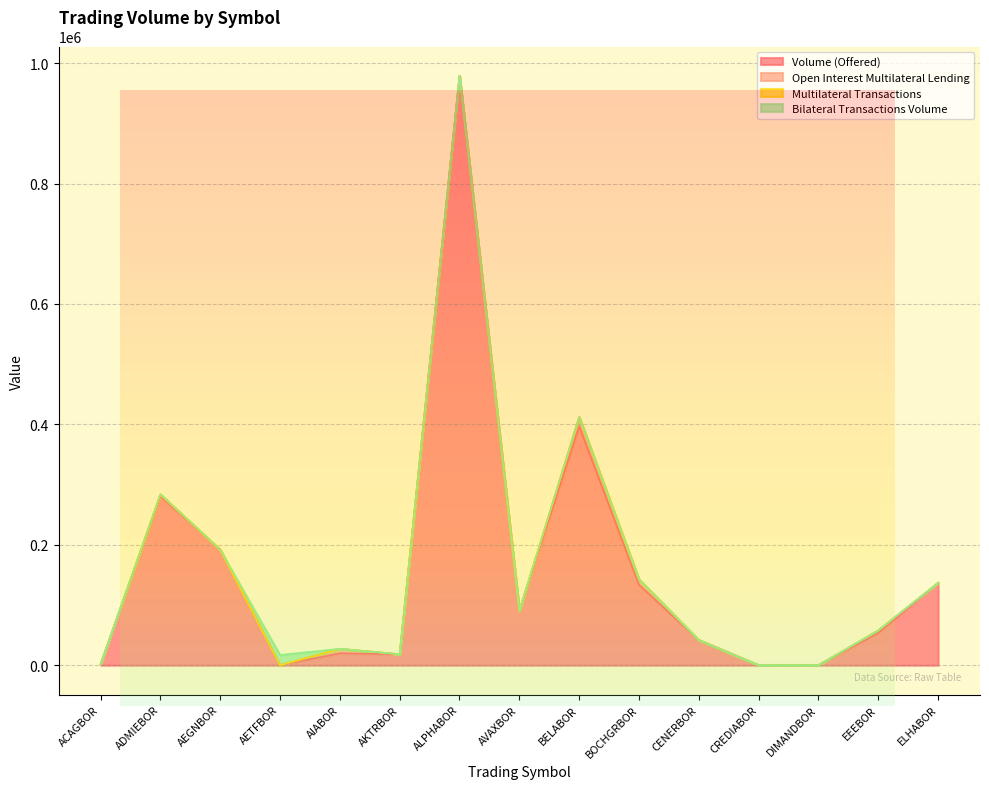

How many data points in Open Interest Multilateral Lending are above 0?

5